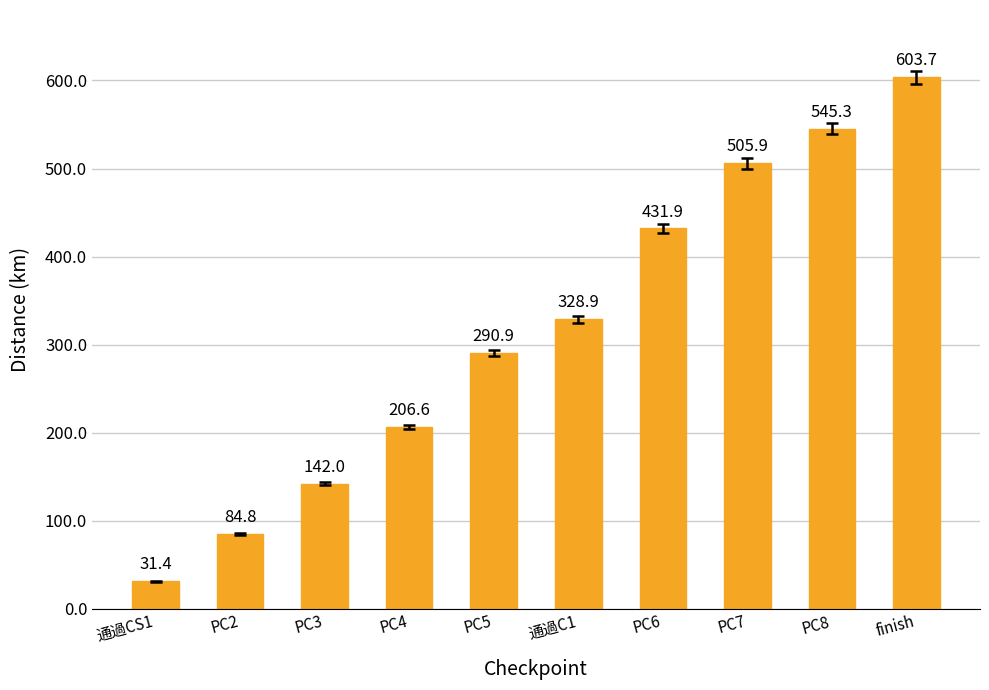

Rank the categories by value from highest to lowest.

finish, PC8, PC7, PC6, 通過C1, PC5, PC4, PC3, PC2, 通過CS1